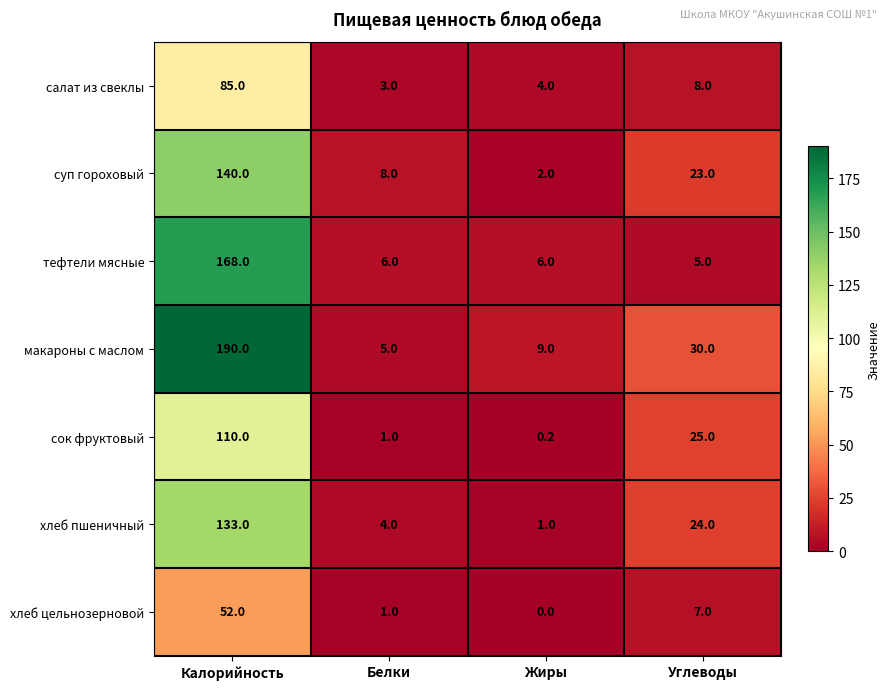

List the series in order of their peak value, lowest first.

хлеб цельнозерновой, салат из свеклы, сок фруктовый, хлеб пшеничный, суп гороховый, тефтели мясные, макароны с маслом